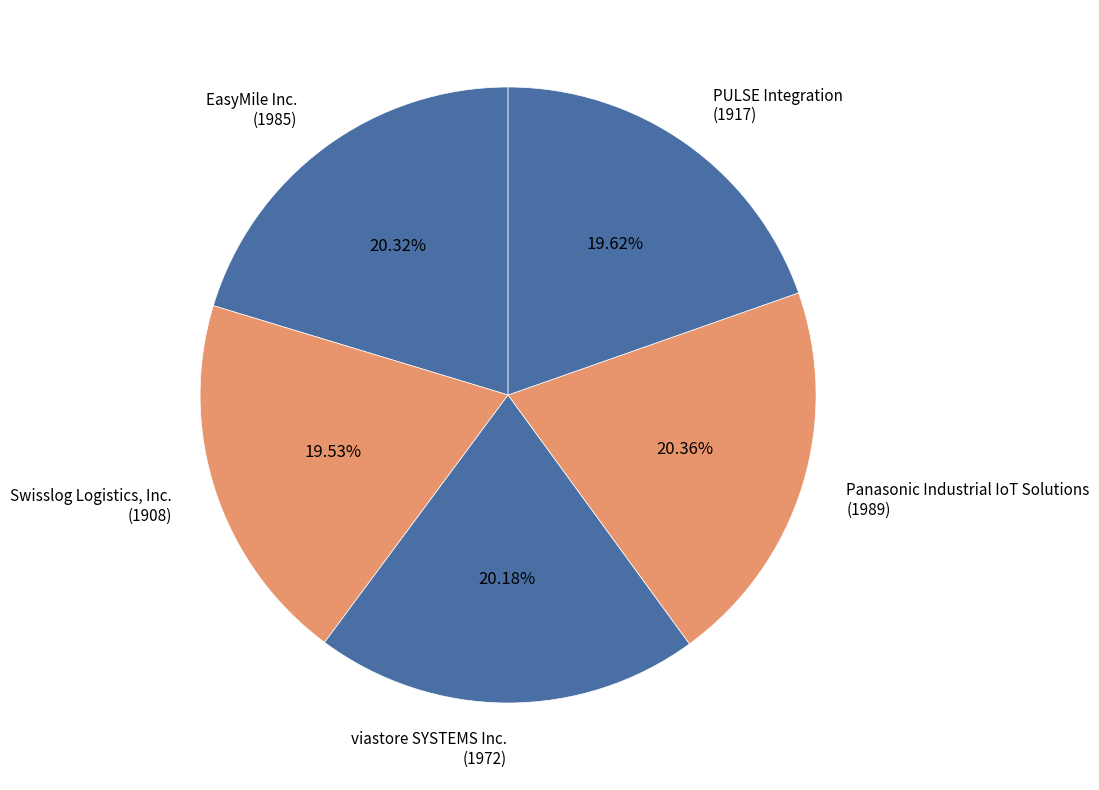

Does viastore SYSTEMS Inc. (1972) represent more than half of the total?

No